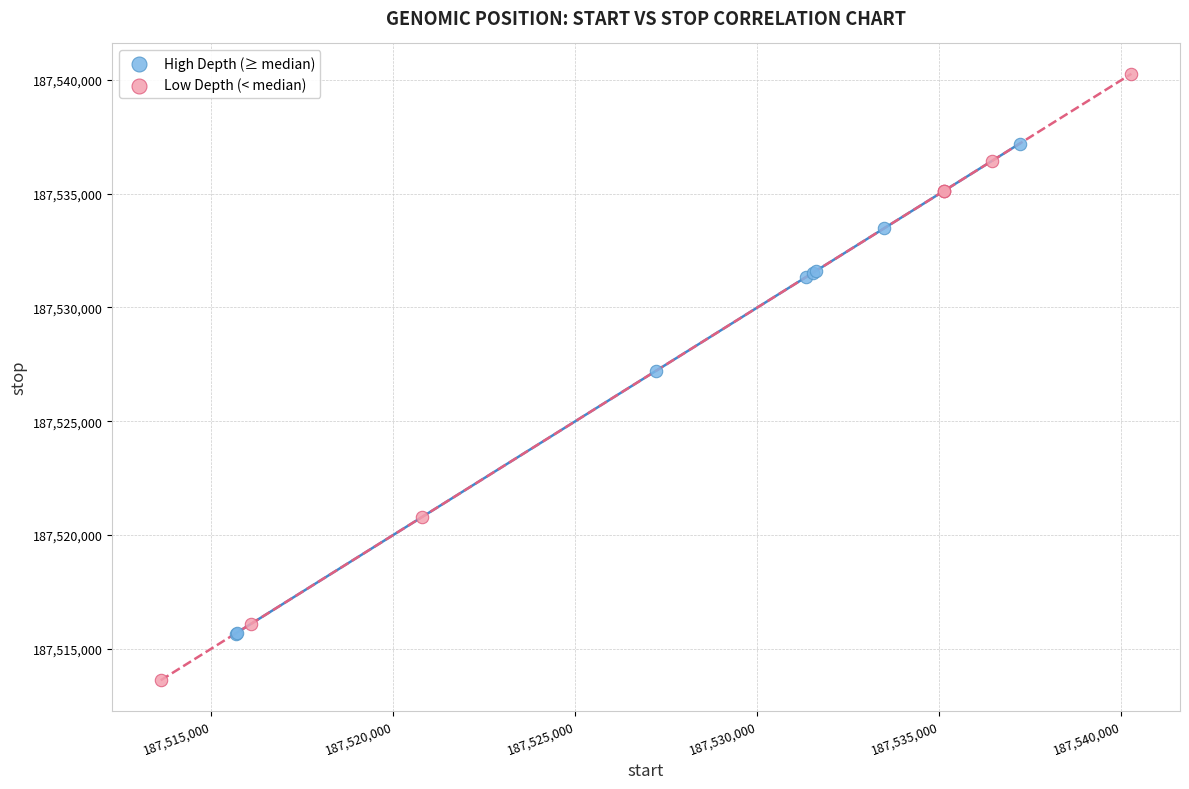

Which series has the largest Y range (max minus min)?

Low Depth (< median)